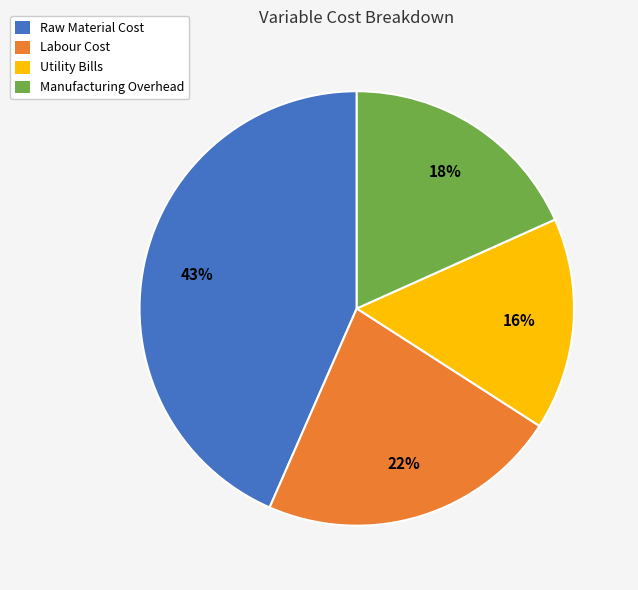

Which slice is the smallest?

Utility Bills